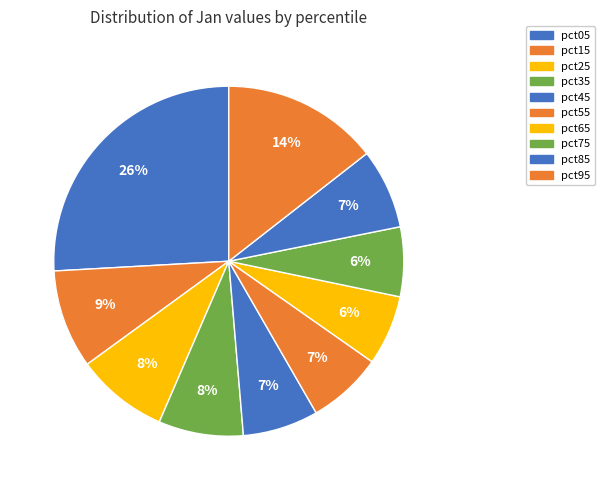

Count the number of slices in the pie.

10